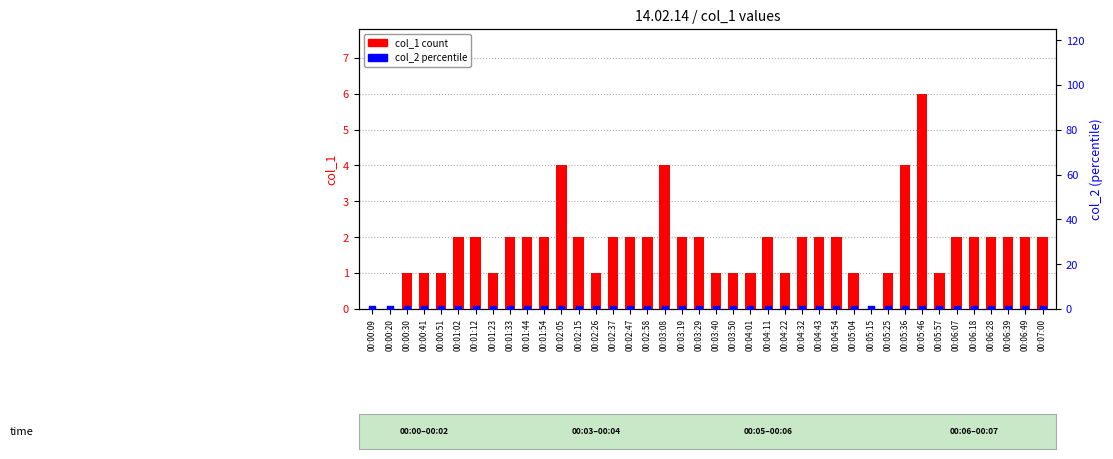

At how many categories does at least one series exceed 5?

1